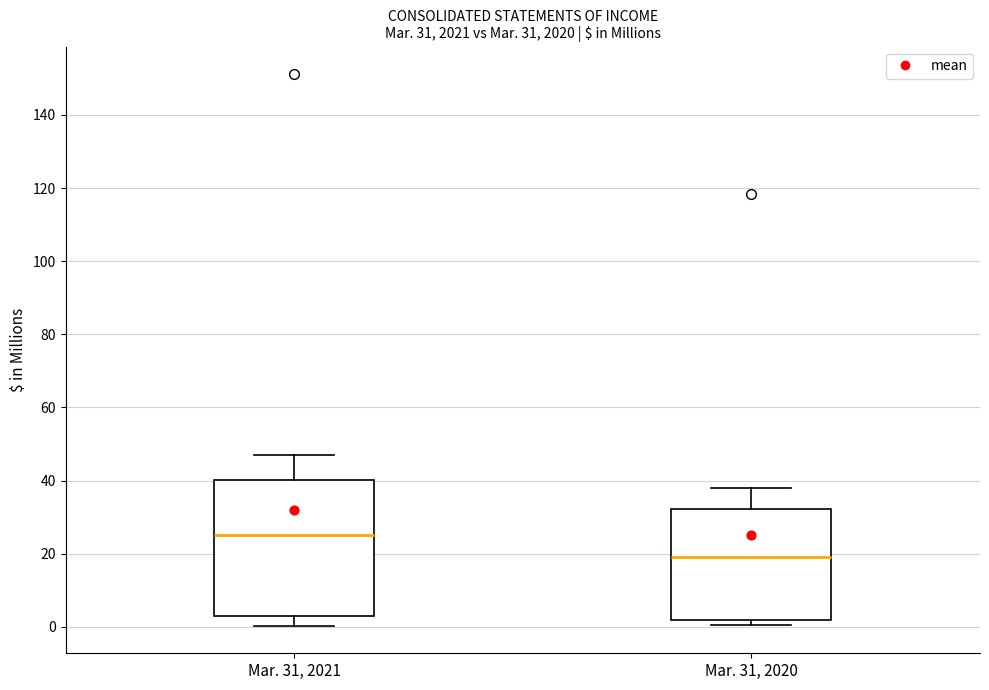

Comparing the boxes themselves (not the whiskers), which one is the tallest?

Mar. 31, 2021